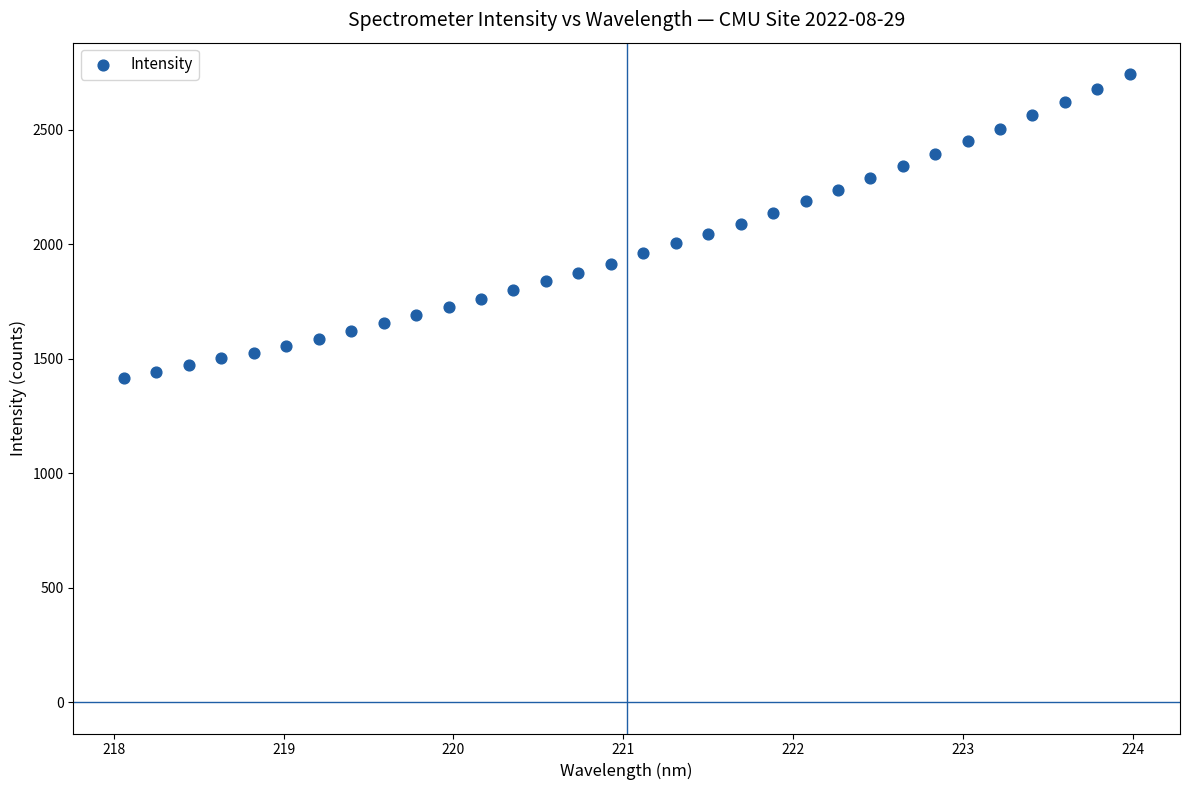

What is the range of X values (max minus min)?

5.9